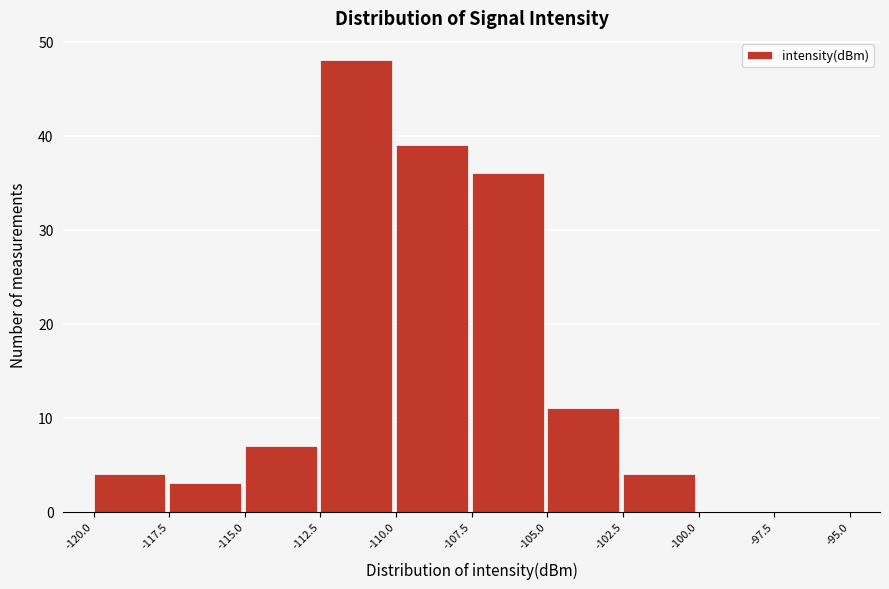

Reading left to right, list every bar in this chart as the range it spans on the x-axis followed by its height. The values are not printed on the chart, so give them approximately, as read against the axis.

-120.0 to -117.5: 4
-117.5 to -115.0: 3
-115.0 to -112.5: 7
-112.5 to -110.0: 48
-110.0 to -107.5: 39
-107.5 to -105.0: 36
-105.0 to -102.5: 11
-102.5 to -100.0: 4
-100.0 to -97.5: 0
-97.5 to -95.0: 0